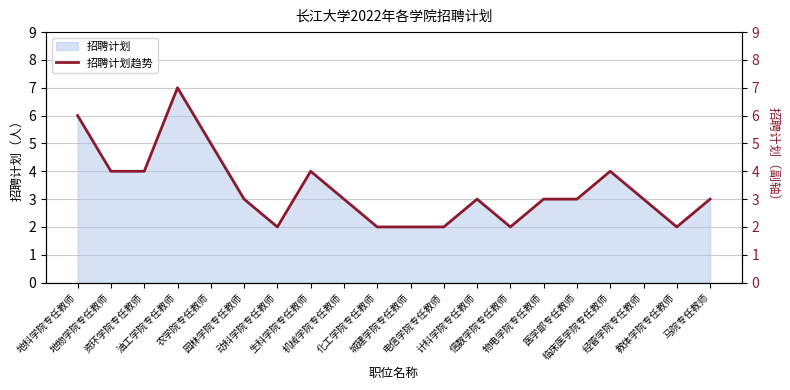

Where is the first local minimum?

动科学院专任教师